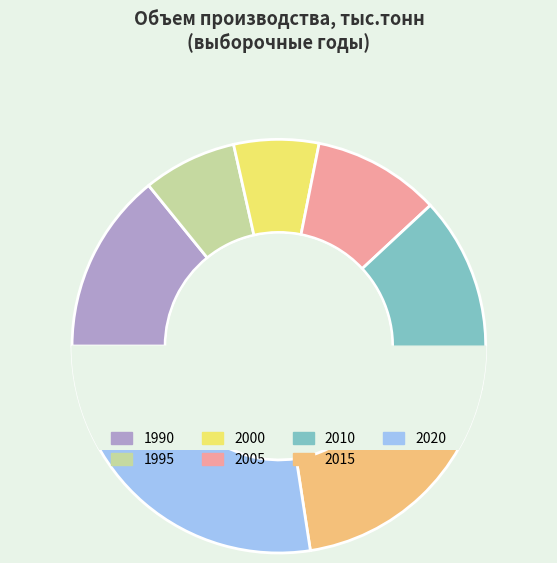

To the nearest percent, what percentage of the pie is 2020?

27%